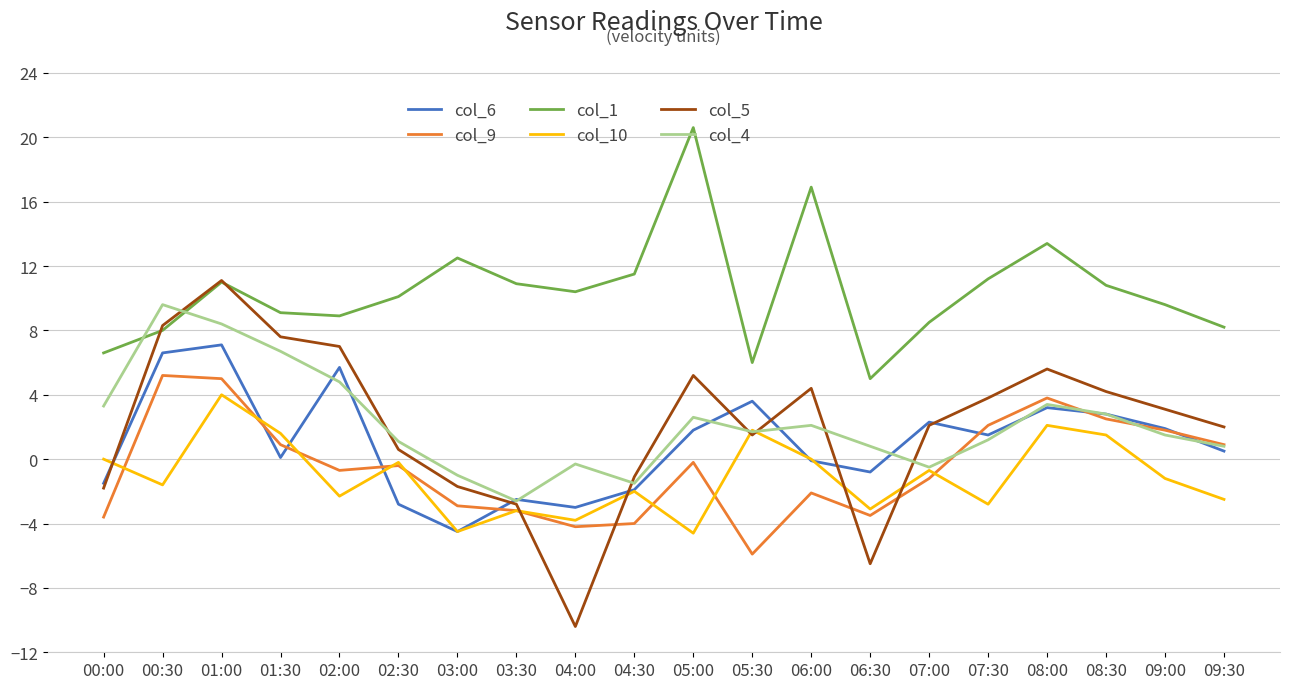

What is the difference between the col_9 values at 08:00 and 07:30?

1.7